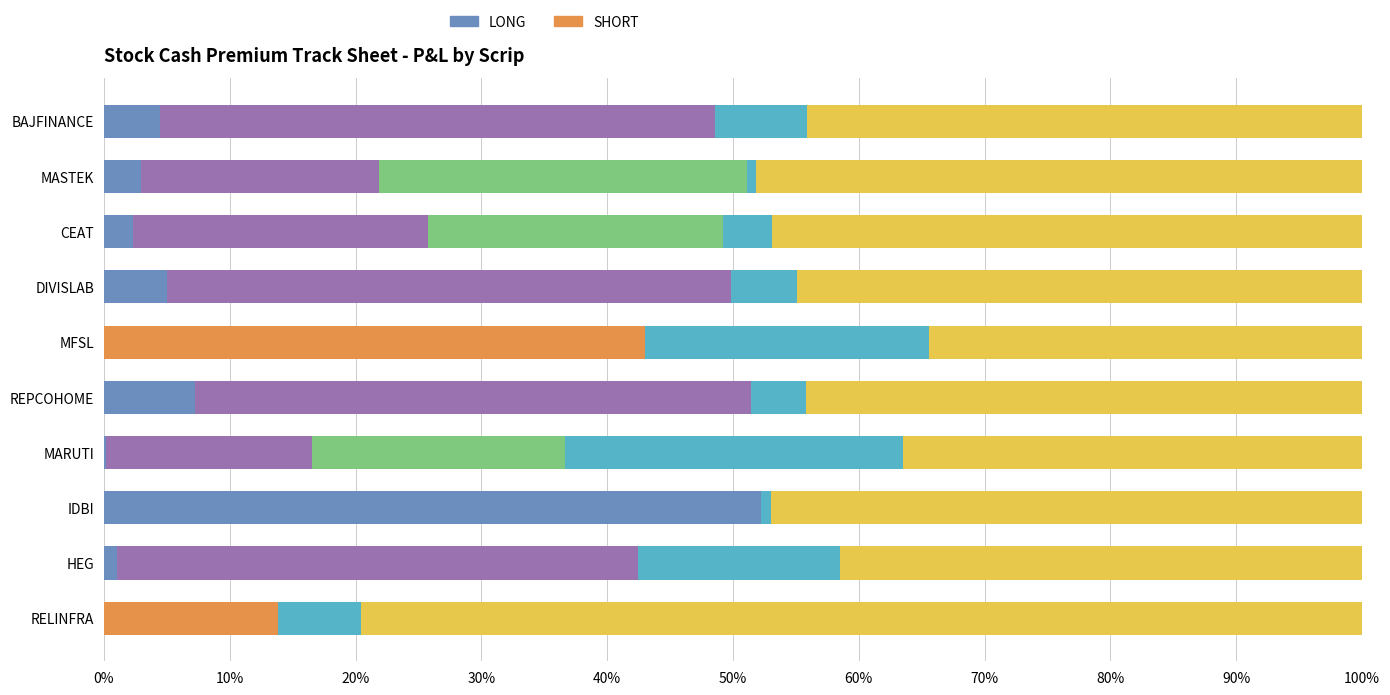

What is the total value across all series at DIVISLAB?

100.0